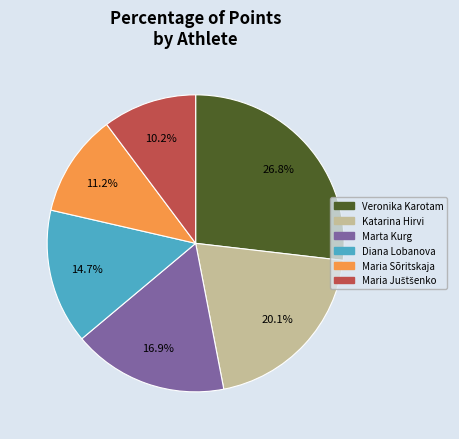

To the nearest percent, what is the average slice percentage?

17%